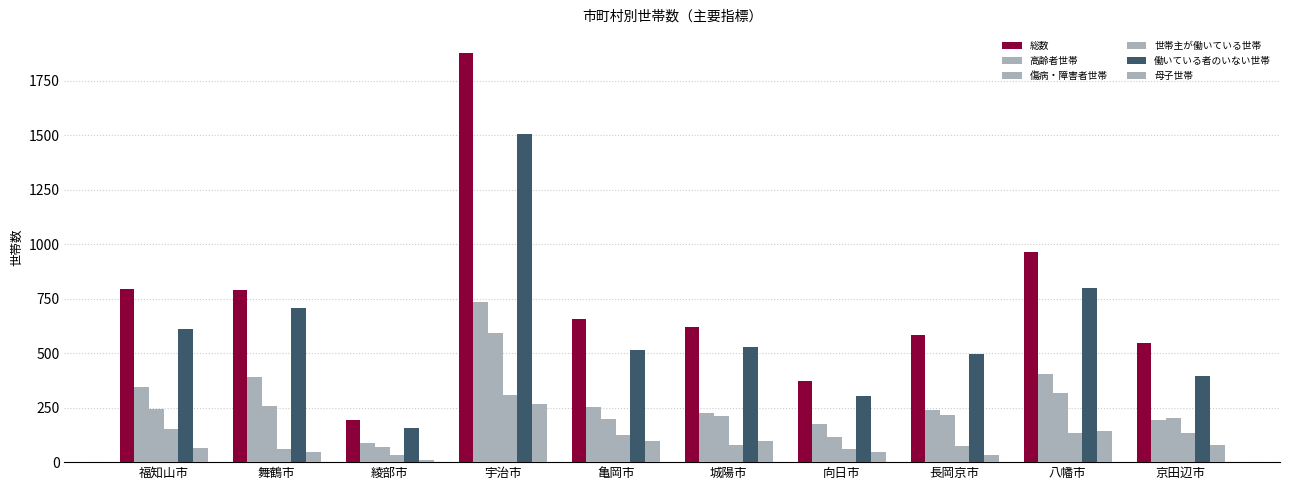

What is the difference between the maximum and minimum values in the 高齢者世帯 series?

647